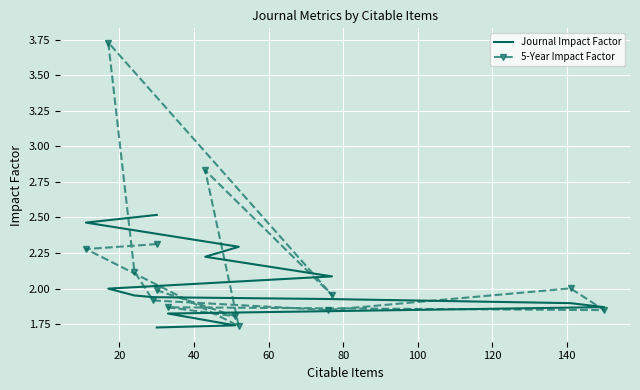

What is the difference between the second highest and minimum values in the 5-Year Impact Factor series?

1.1